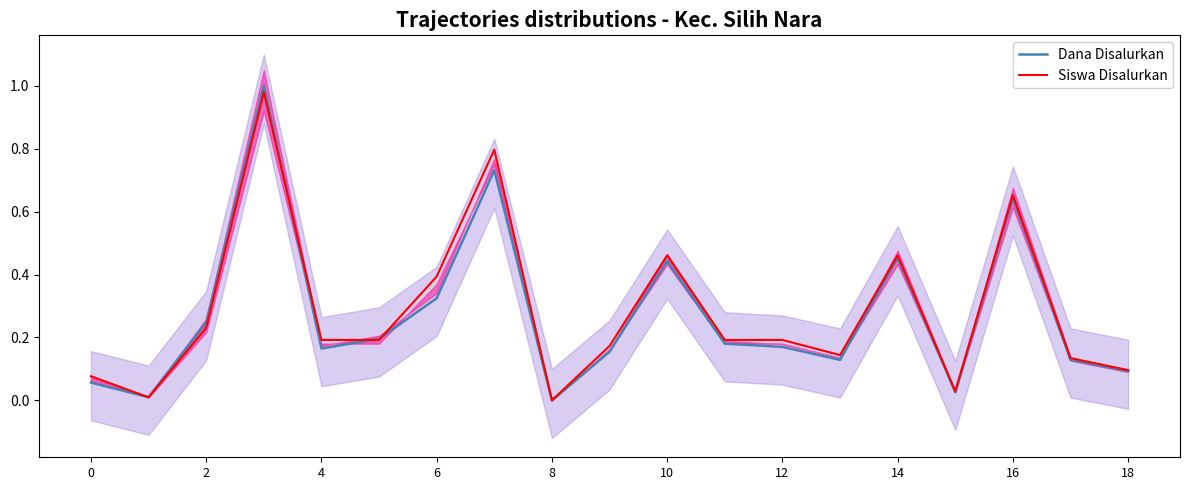

True or false: Siswa Disalurkan has a value of 0.2 at 12.

True